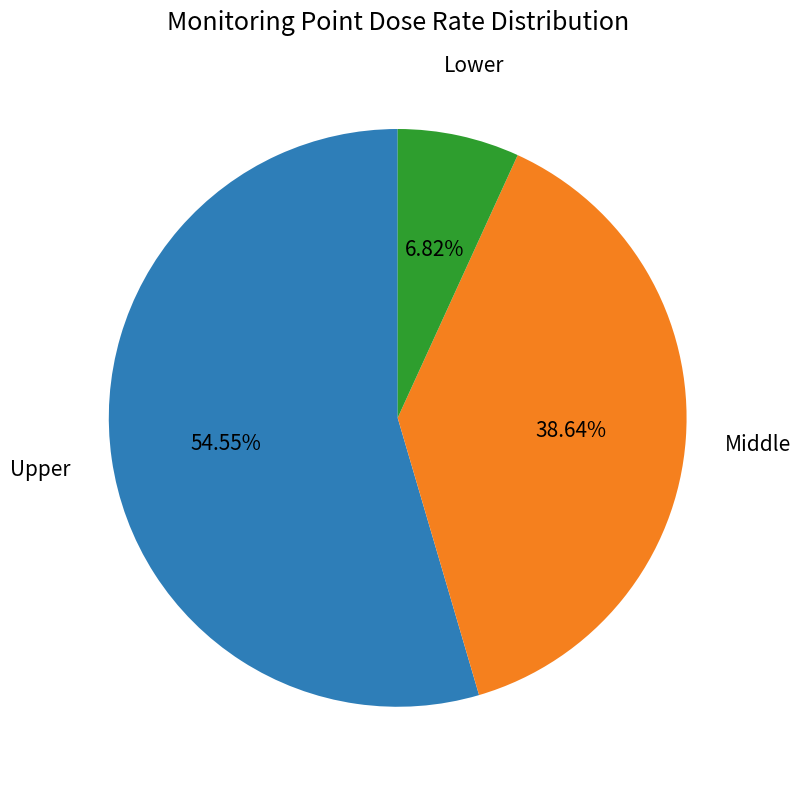

Is there any slice that represents more than half of the pie?

Yes